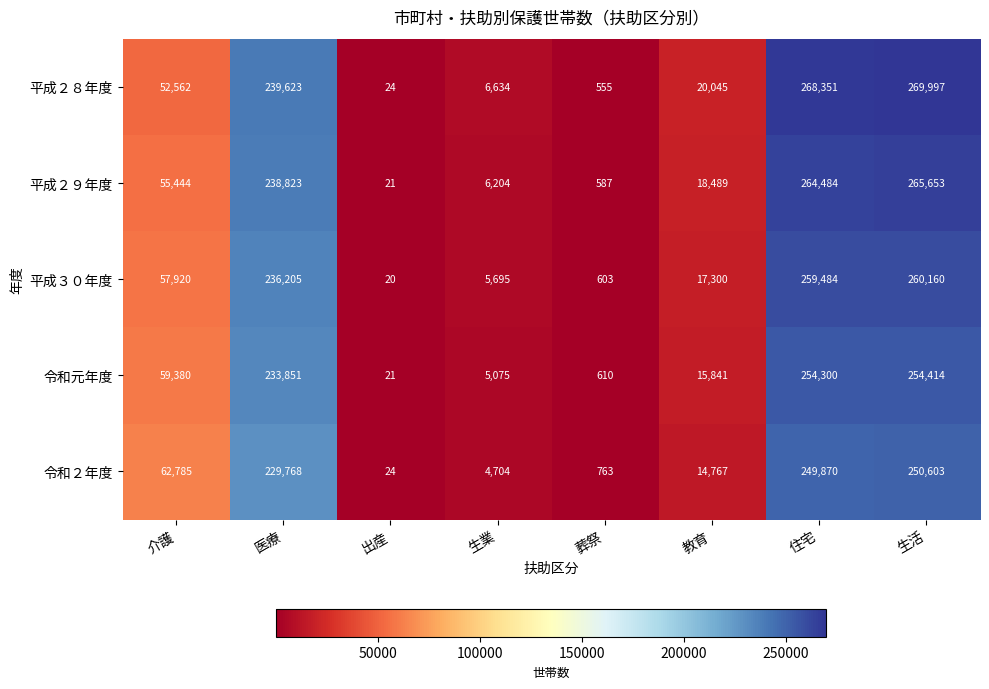

What is the total value across all series at 生業?

28312